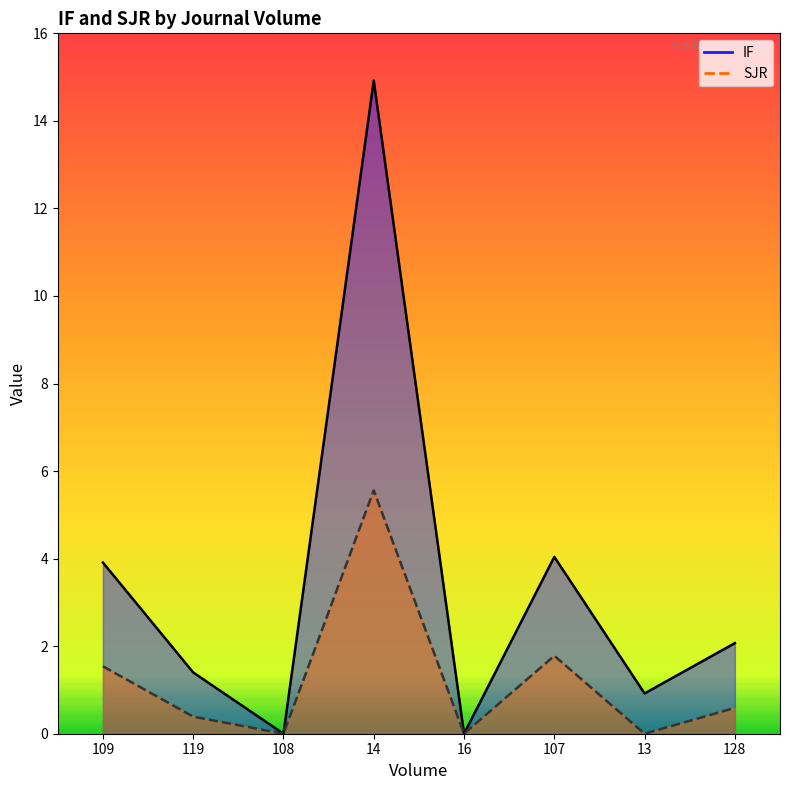

Reading left to right, list all the values displayed in this chart.

IF: 3.9	1.4	0.0	14.9	0.0	4.0	0.9	2.1
SJR: 1.5	0.4	0.0	5.6	0.0	1.8	0.0	0.6